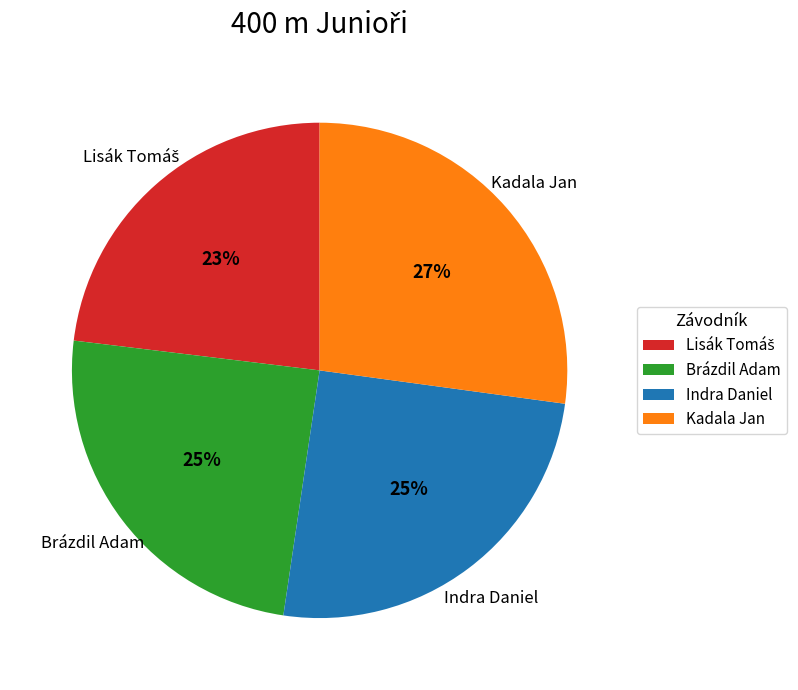

Which category has the biggest portion of the pie?

Kadala Jan